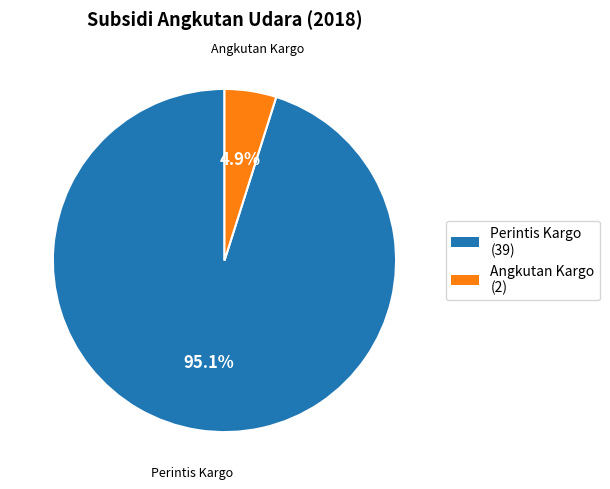

Does any single category account for the majority?

Yes